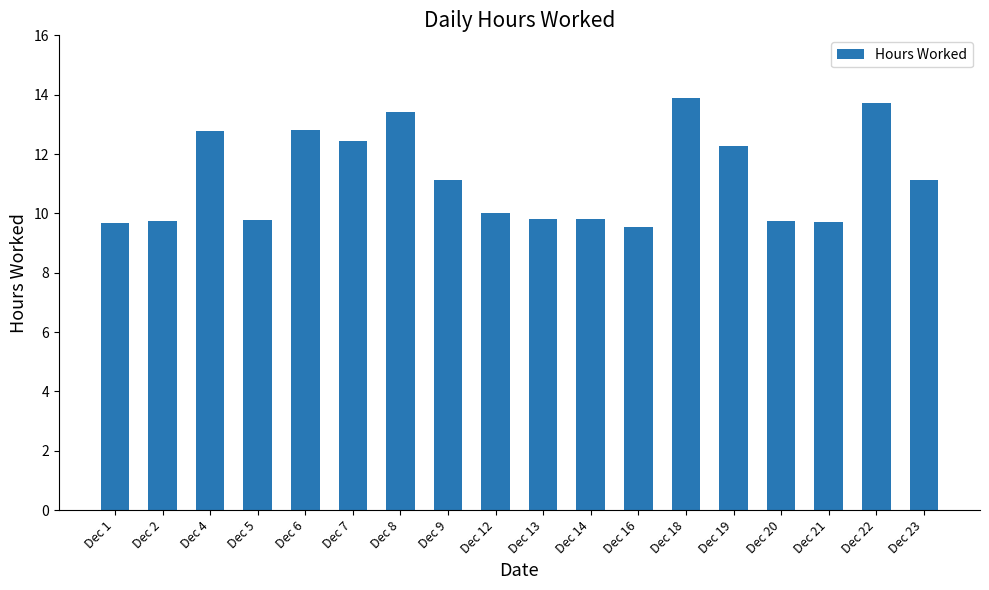

What is the value of the 1st bar from the left?

9.7